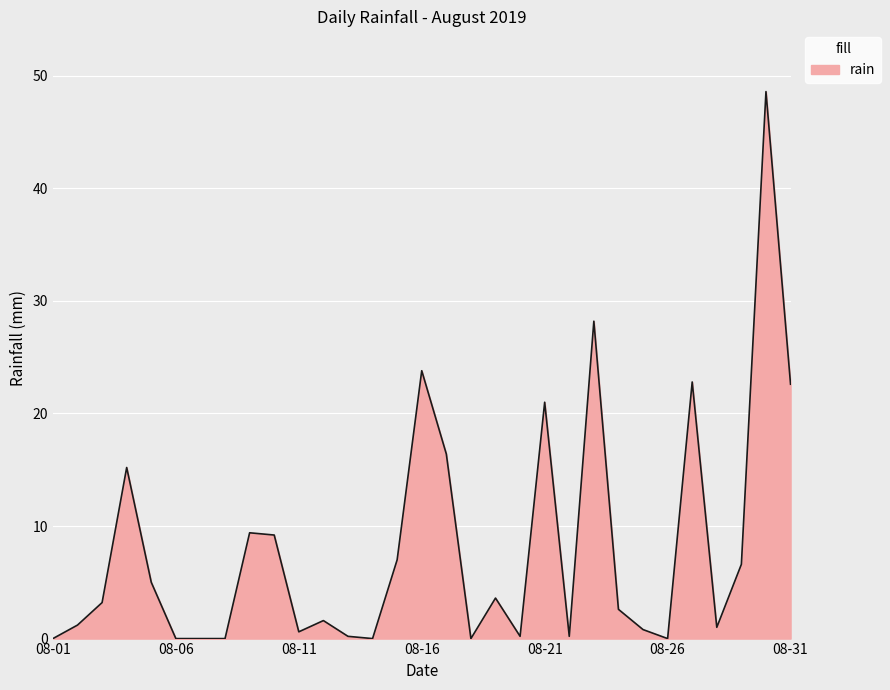

What is the maximum value shown in the chart?

48.6